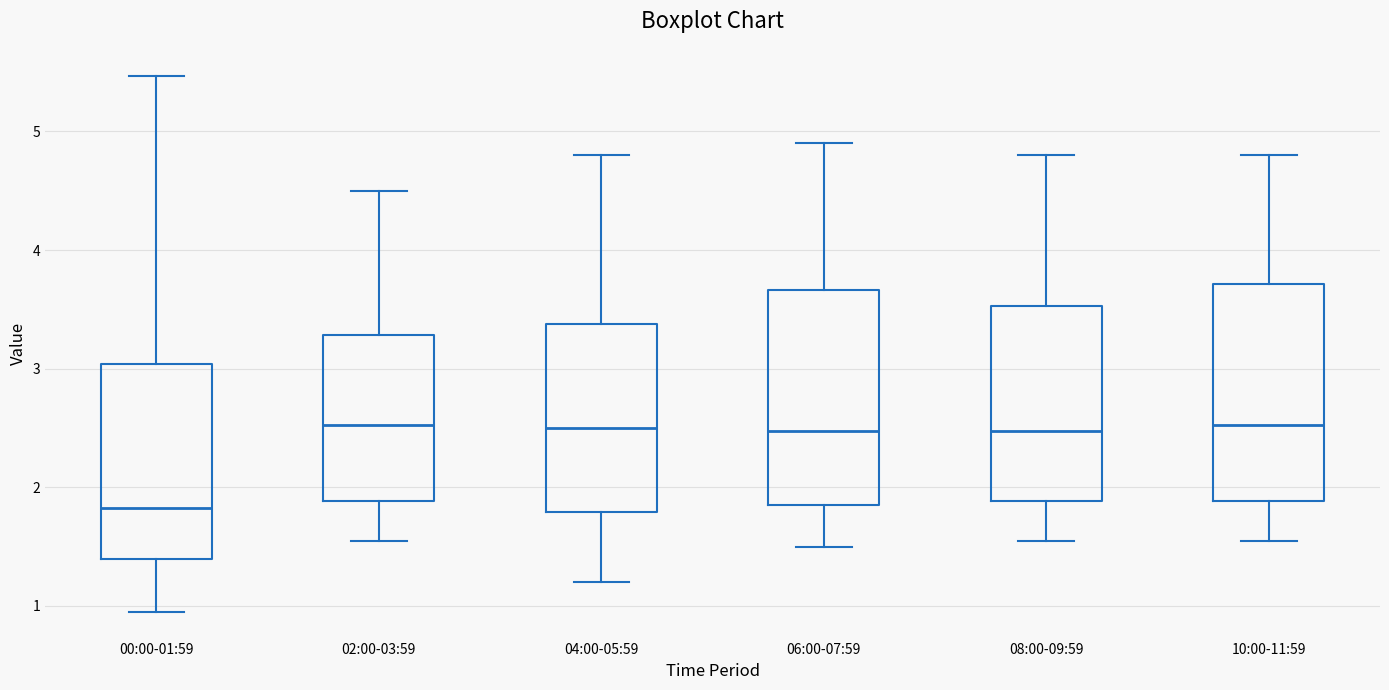

Which box has the lowest median line?

00:00-01:59